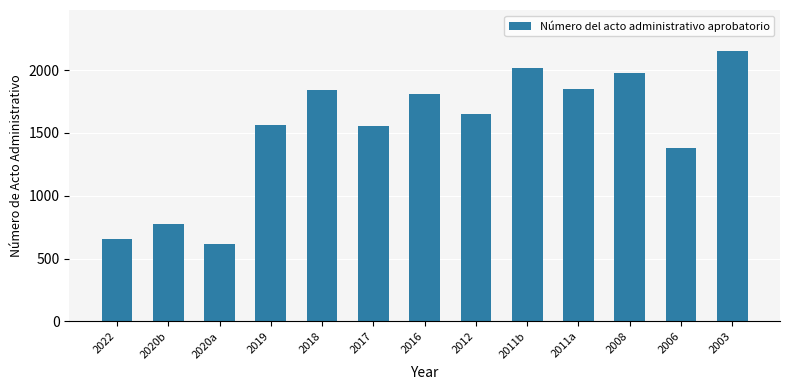

Which label corresponds to the largest value in the chart?

2003